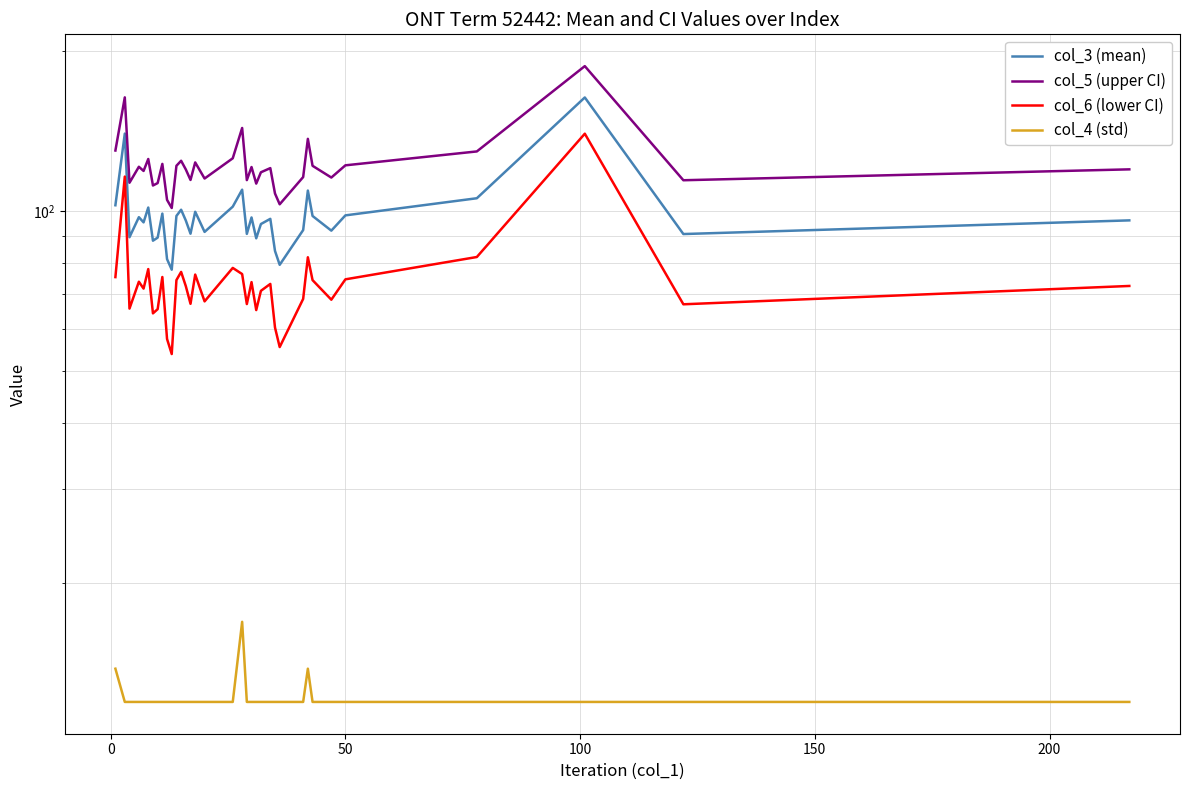

The value of col_5 (upper CI) at 0 is 213.1. True or false?

False